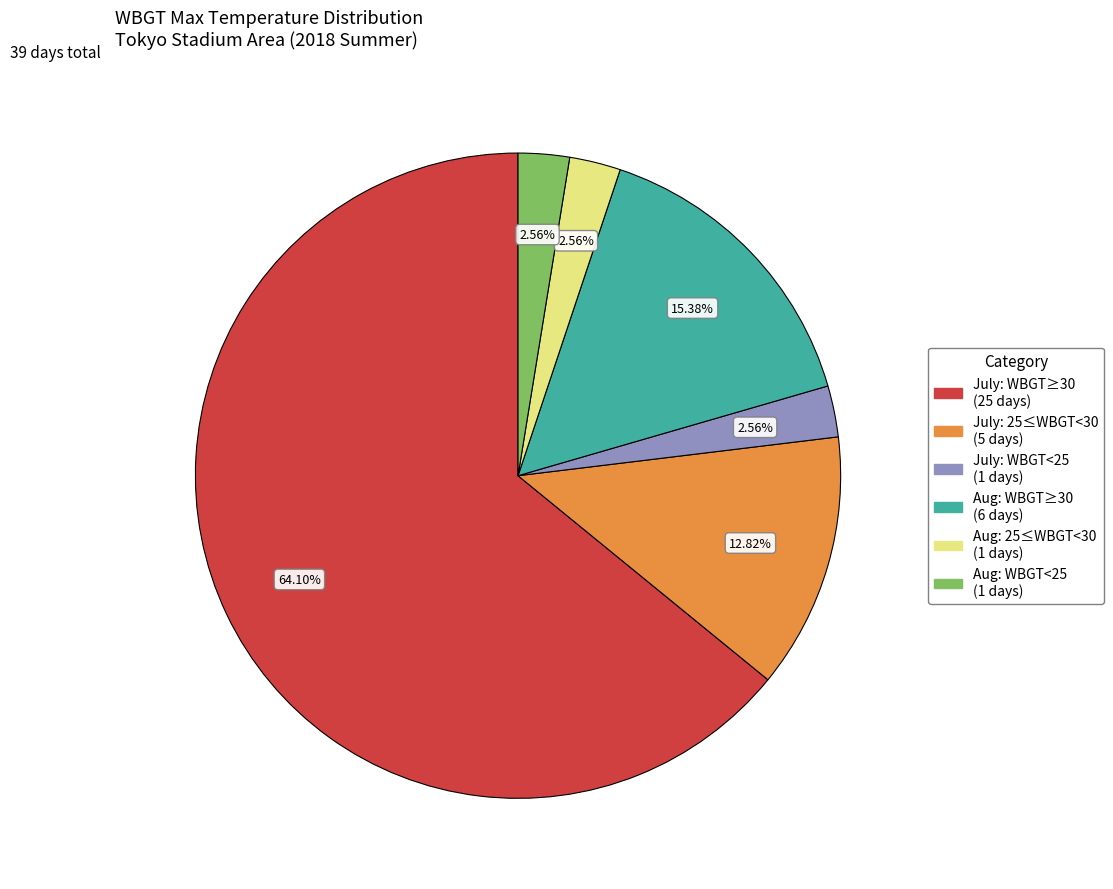

Is there any slice that represents more than half of the pie?

Yes